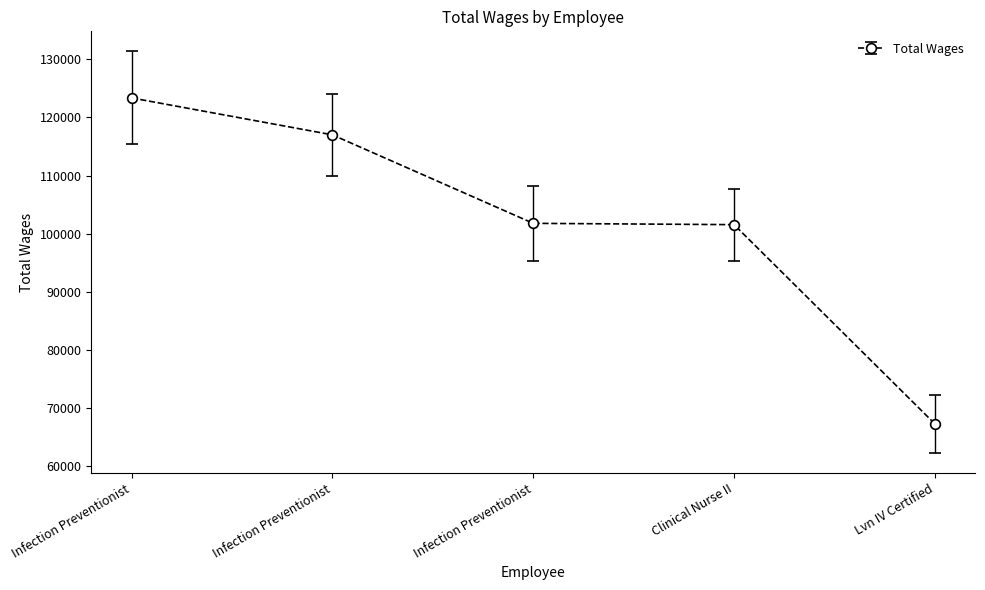

Count the number of data series in this chart.

1